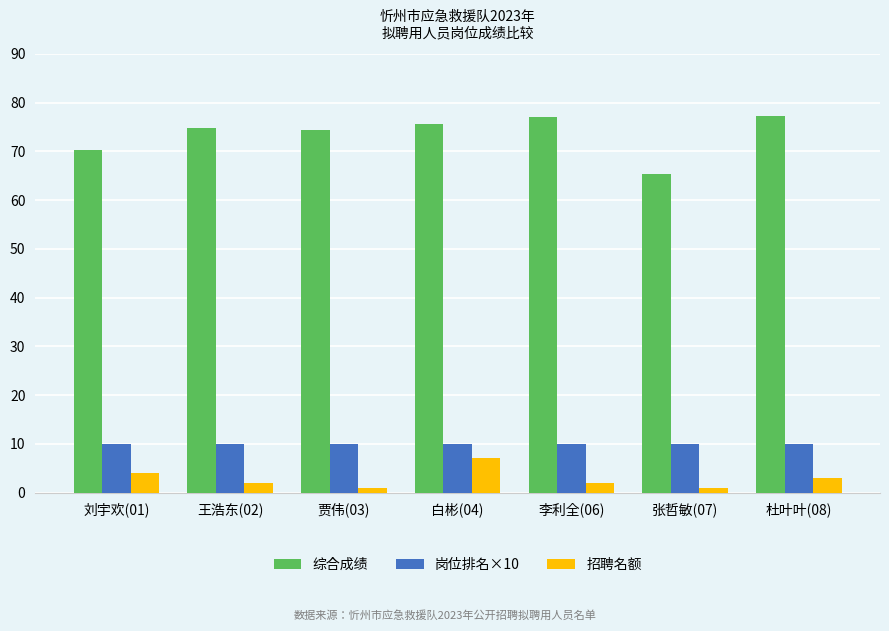

True or false: 招聘名额 has a value of 3.0 at 杜叶叶(08).

True